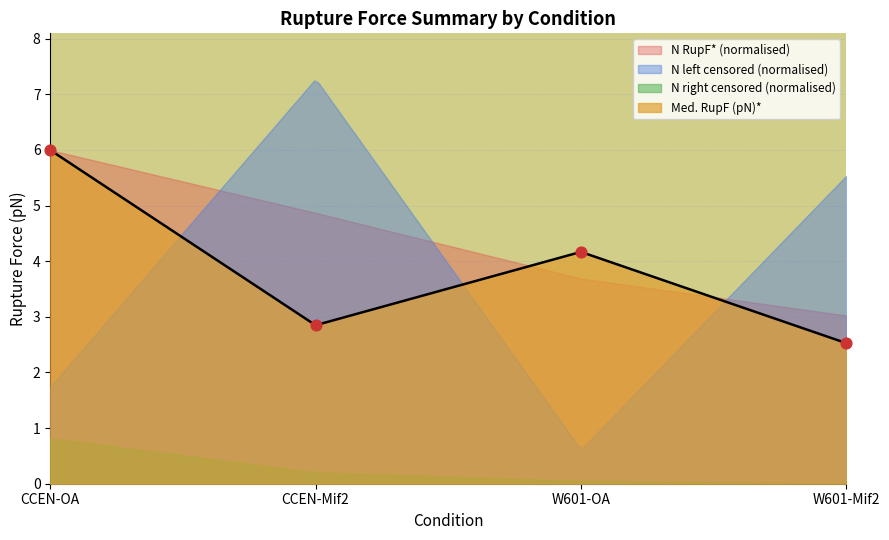

What is the lowest value of the Med. RupF (pN)* series?

2.5